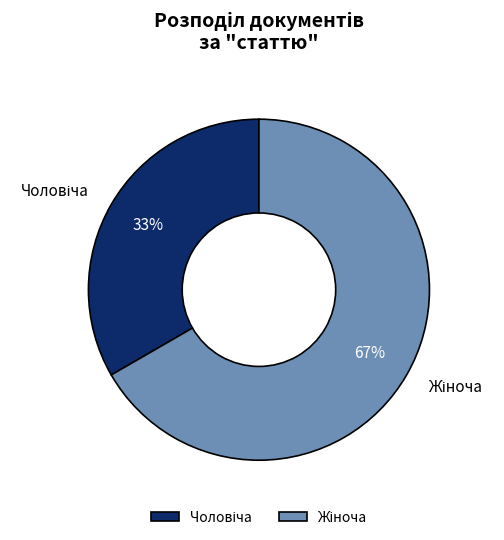

How many slices are in this pie chart?

2